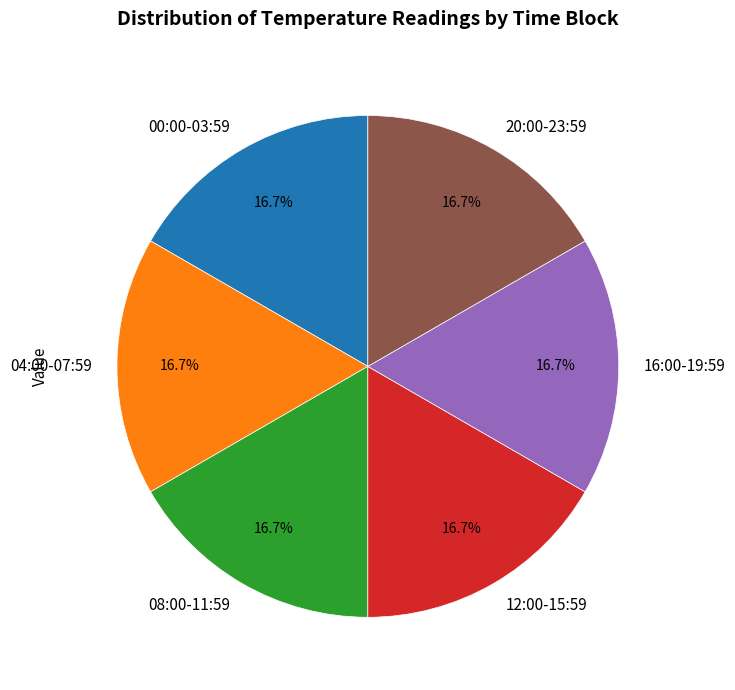

Is 08:00-11:59 the majority of the pie?

No